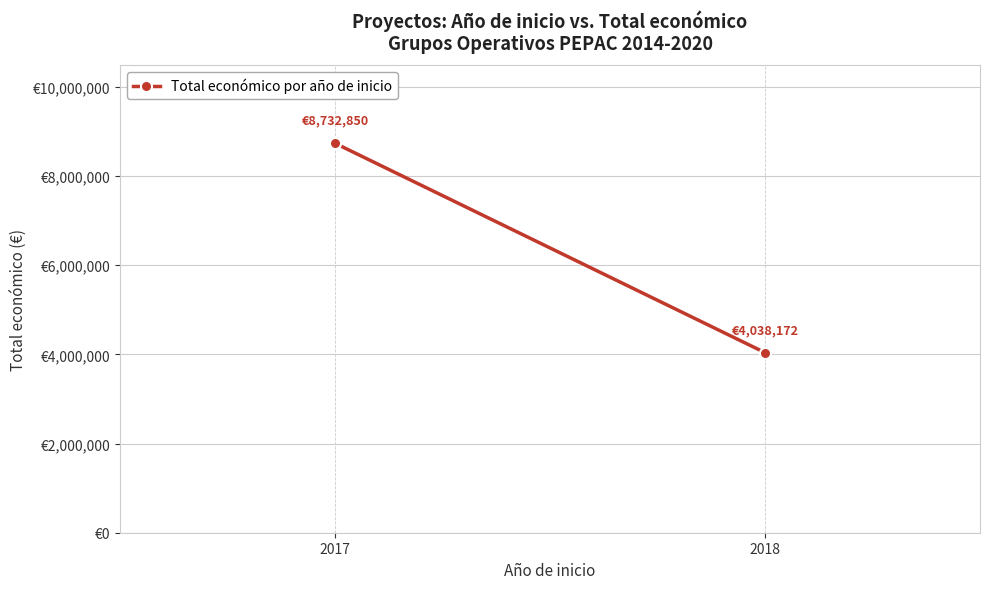

At which category does the chart reach its minimum across all series?

2018